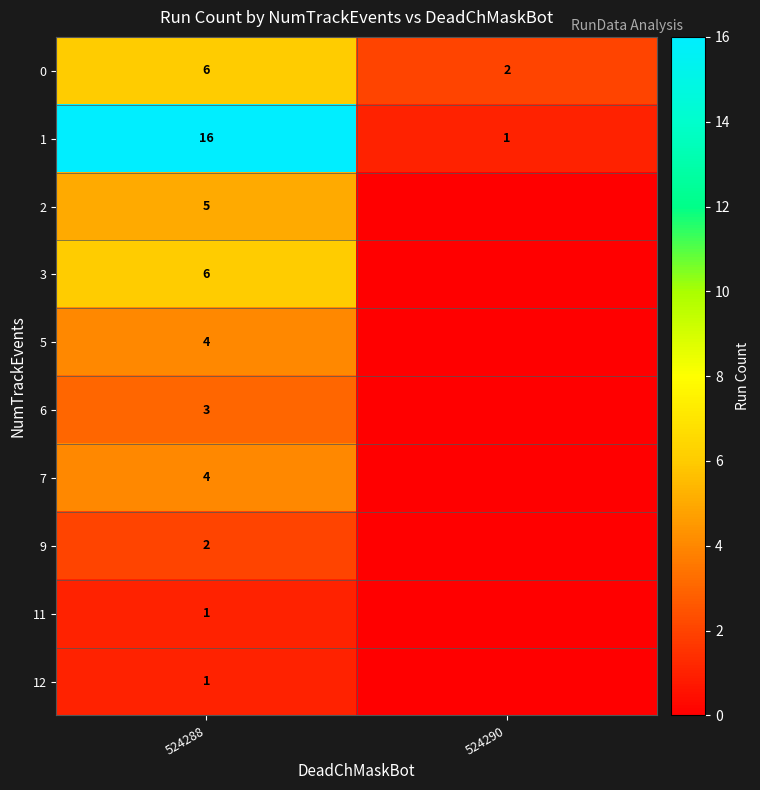

What is the difference between the 1 values at 524290 and 524288?

15